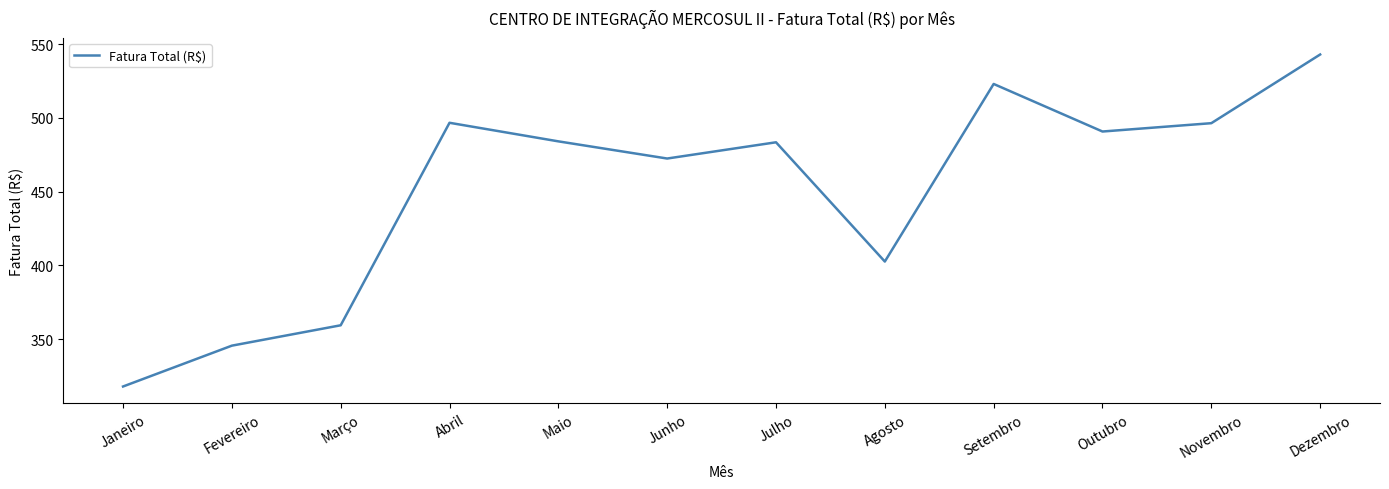

At which label is the value closest to 430?

Agosto